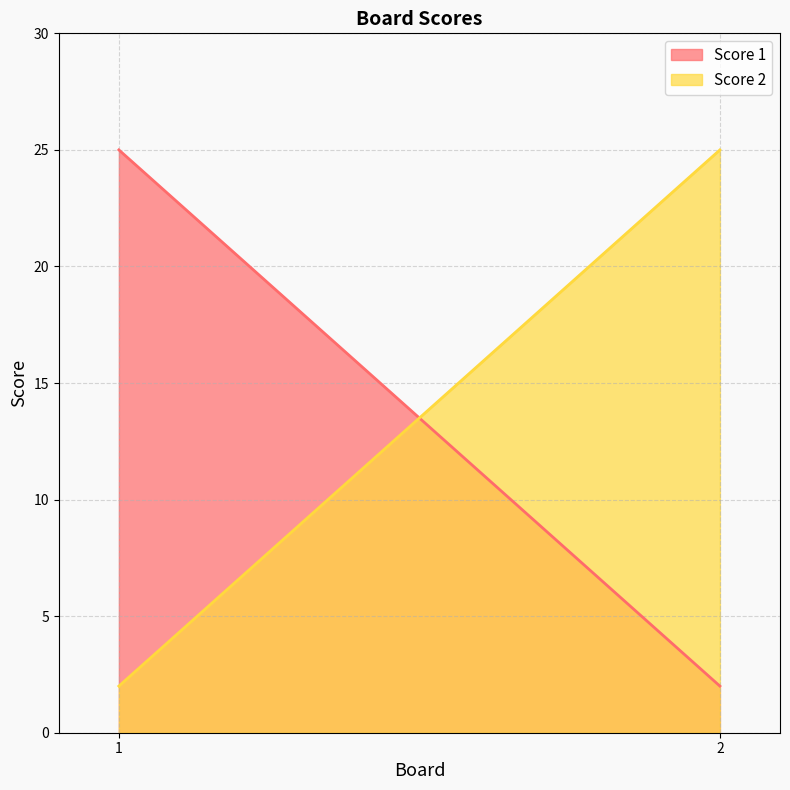

Which series changed the most between 1 and 2?

Score 1